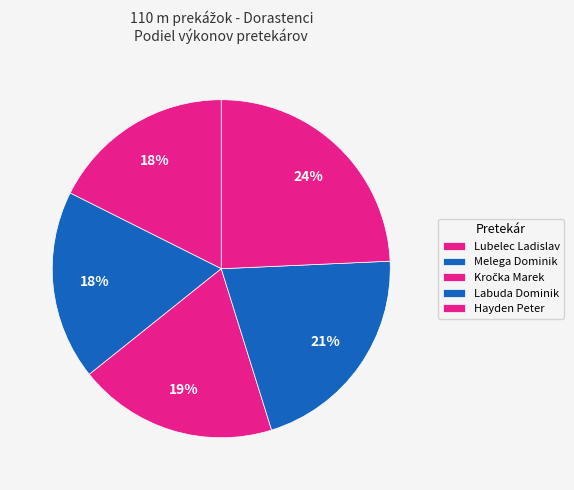

Rank the categories by value from highest to lowest.

Hayden Peter, Labuda Dominik, Kročka Marek, Melega Dominik, Lubelec Ladislav